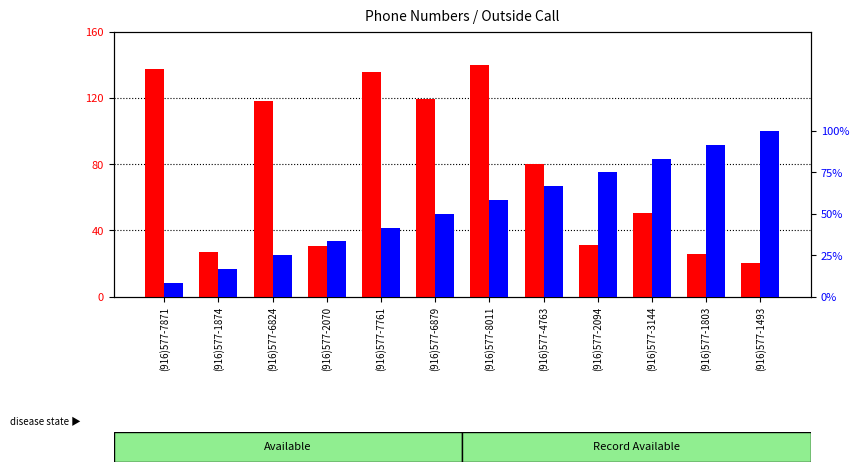

What is the lowest value of the percentile rank within the sample series?

8.3